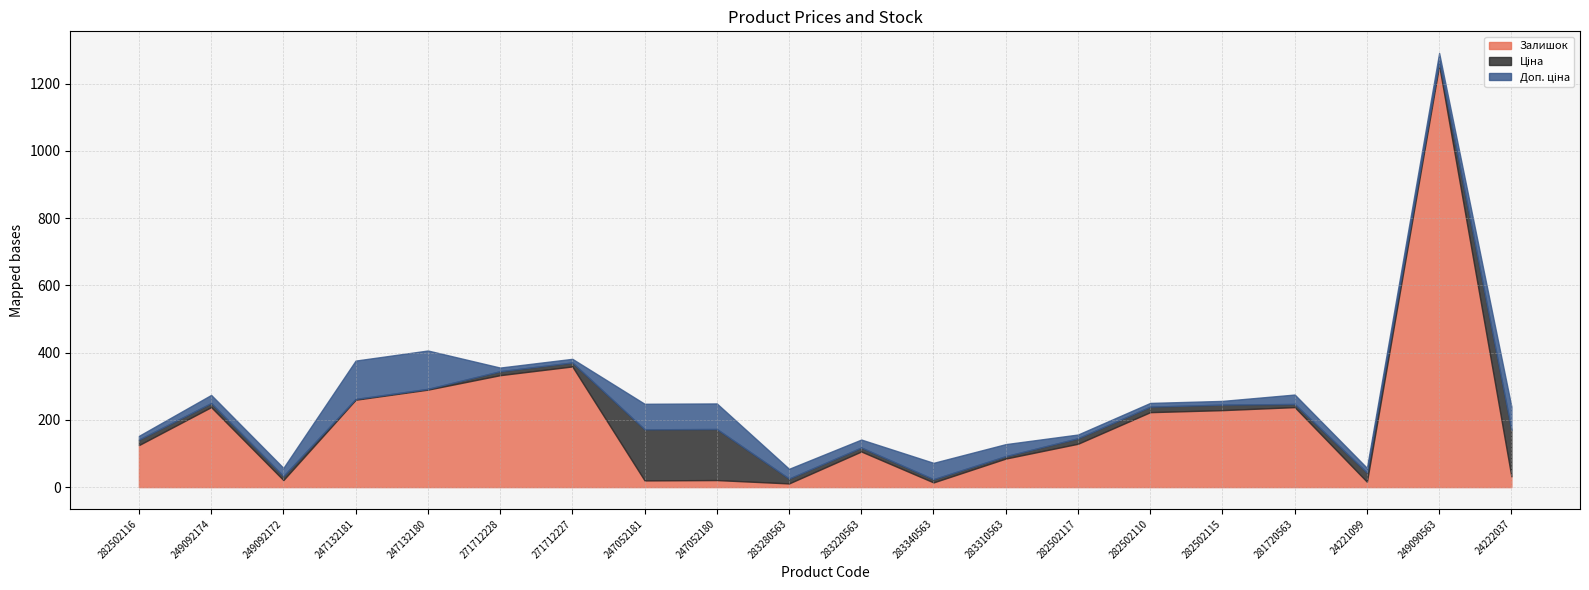

How many interior local peaks does the Залишок series have?

6